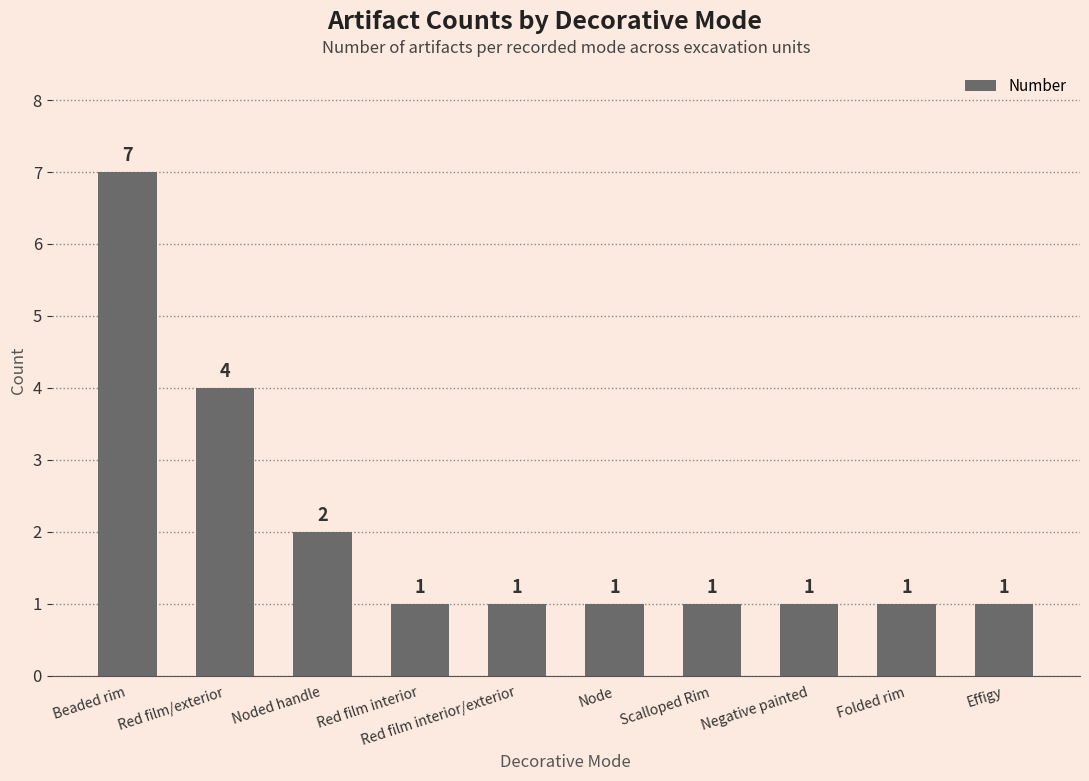

Count the values in the range 1 to 2.

8